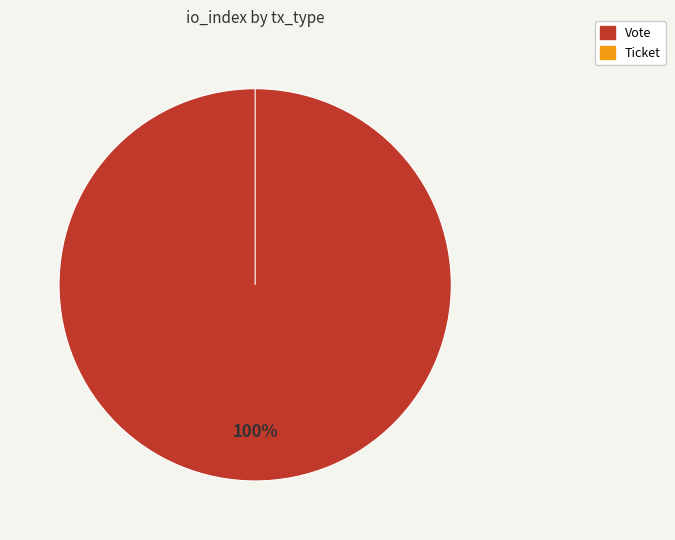

How many slices are in this pie chart?

2